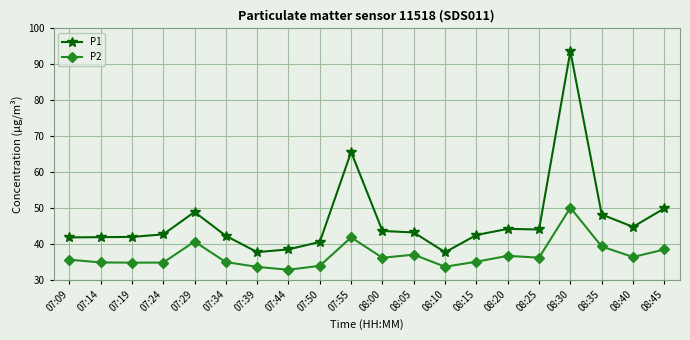

What is the sum of all P1 values?

933.7